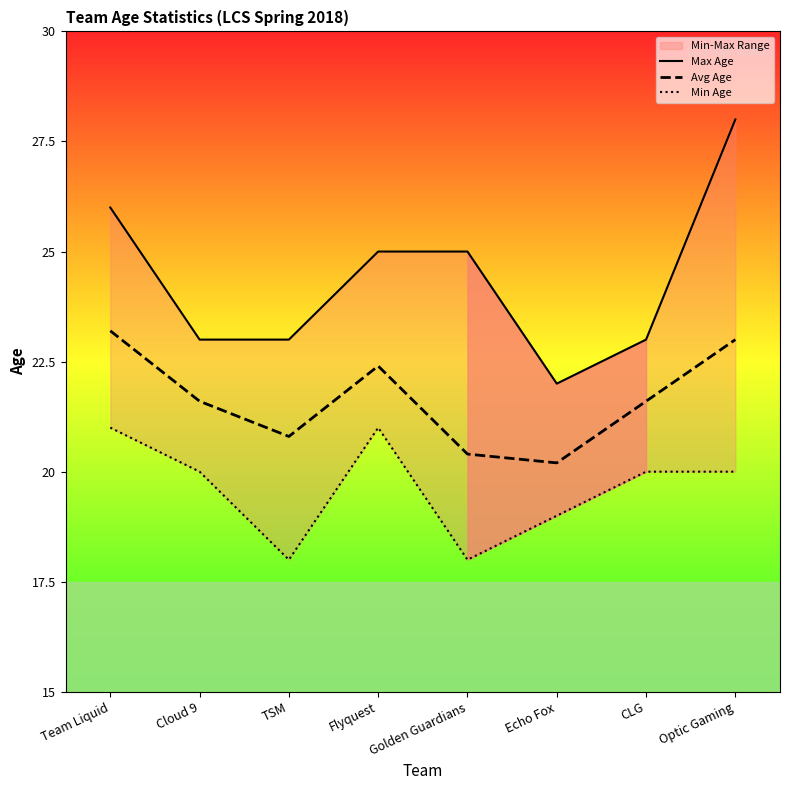

Which series has the largest total across all categories?

Max Age